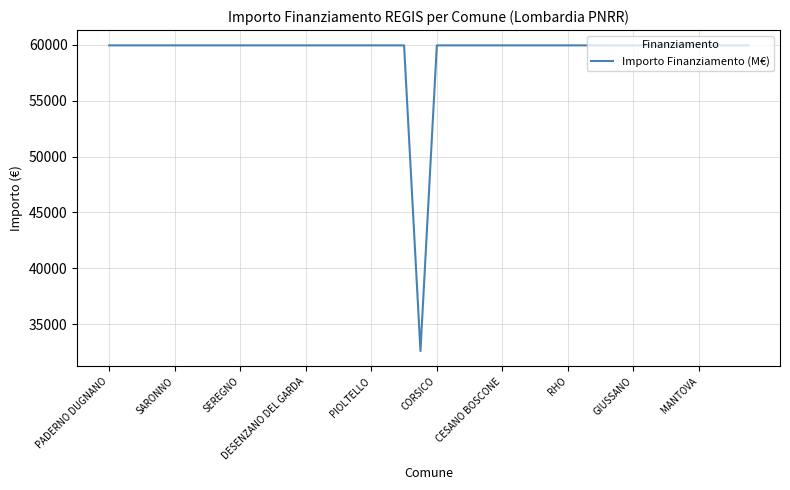

What is the minimum value shown in the chart?

32589